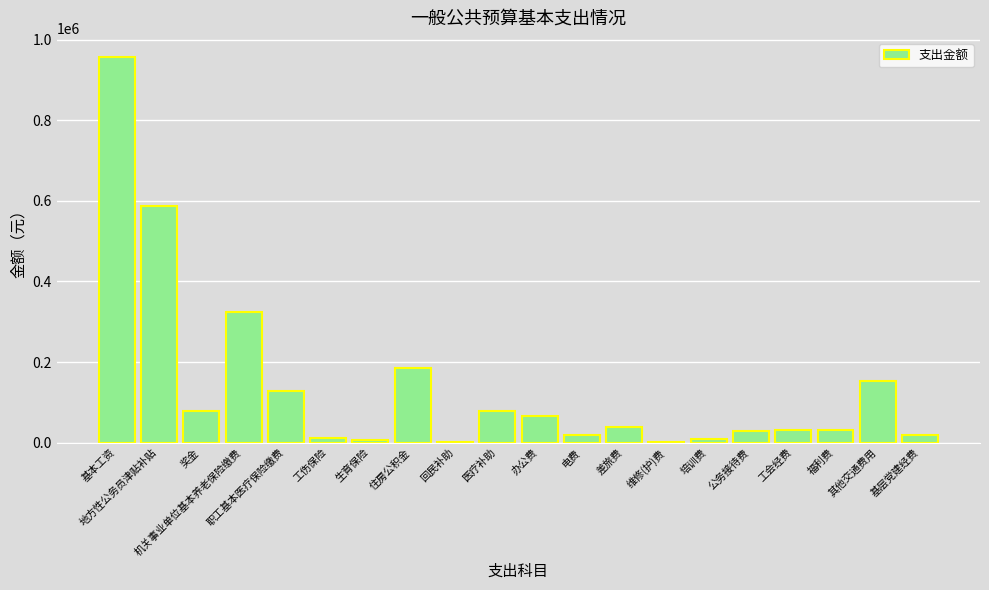

What is the greatest value displayed?

956700.0